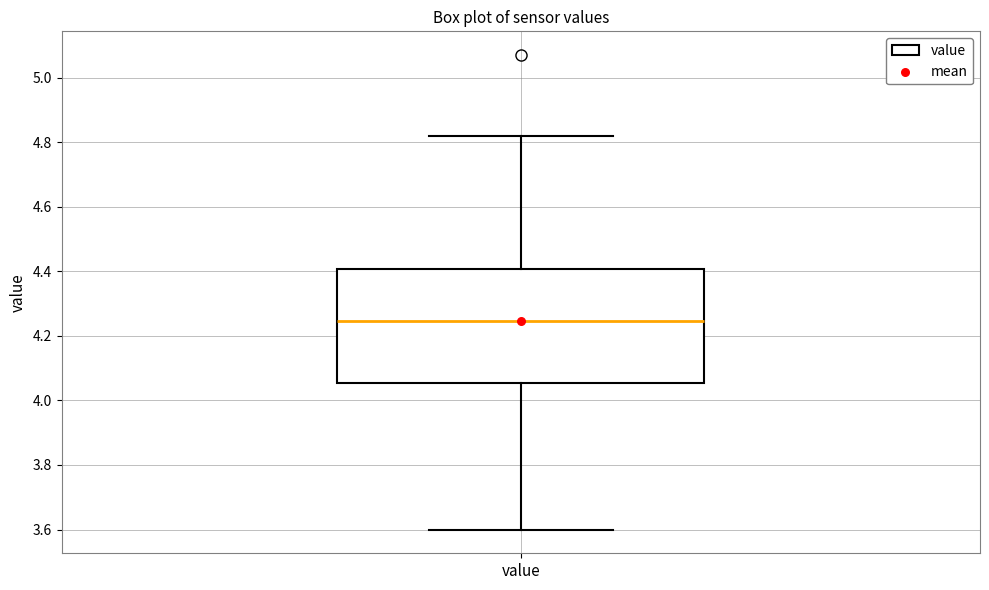

Where is the upper edge of the box for value on the y-axis? The values are not printed on the chart, so give them approximately, as read against the axis.

4.40